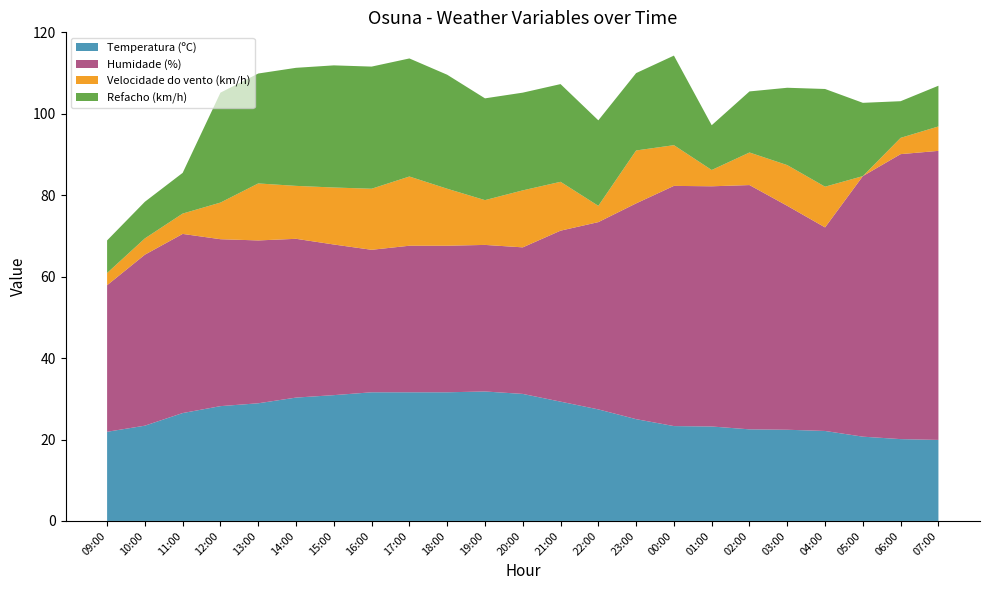

Reading left to right, extract all data points from this chart.

Temperatura (ºC): 21.9	23.4	26.5	28.2	28.9	30.3	30.9	31.6	31.6	31.6	31.8	31.2	29.3	27.4	25.0	23.3	23.2	22.5	22.4	22.1	20.7	20.1	19.9
Humidade (%): 36.0	42.0	44.0	41.0	40.0	39.0	37.0	35.0	36.0	36.0	36.0	36.0	42.0	46.0	53.0	59.0	59.0	60.0	55.0	50.0	64.0	70.0	71.0
Velocidade do vento (km/h): 3.0	4.0	5.0	9.0	14.0	13.0	14.0	15.0	17.0	14.0	11.0	14.0	12.0	4.0	13.0	10.0	4.0	8.0	10.0	10.0	0.0	4.0	6.0
Refacho (km/h): 8.0	9.0	10.0	27.0	27.0	29.0	30.0	30.0	29.0	28.0	25.0	24.0	24.0	21.0	19.0	22.0	11.0	15.0	19.0	24.0	18.0	9.0	10.0